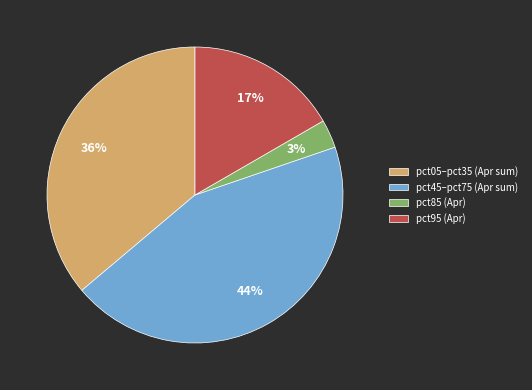

Count the number of slices in the pie.

4